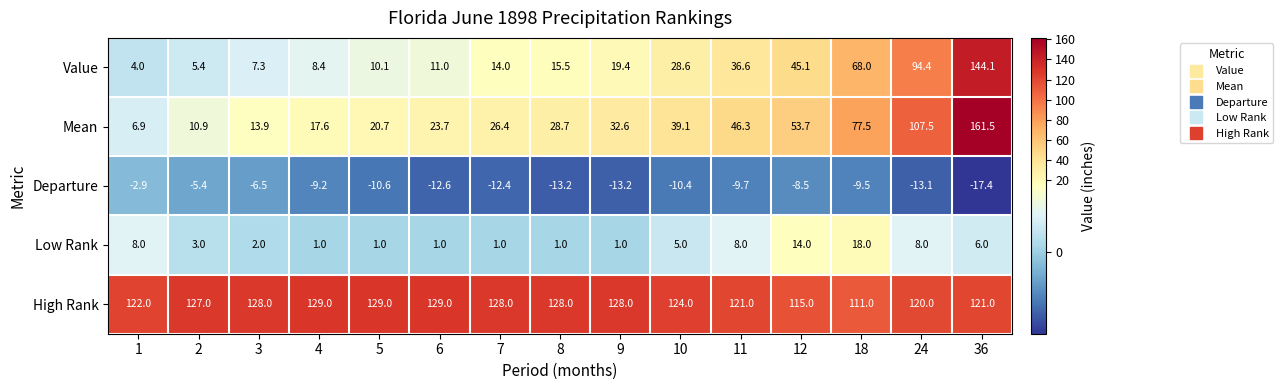

List the series in order of their peak value, highest first.

Mean, Value, High Rank, Low Rank, Departure